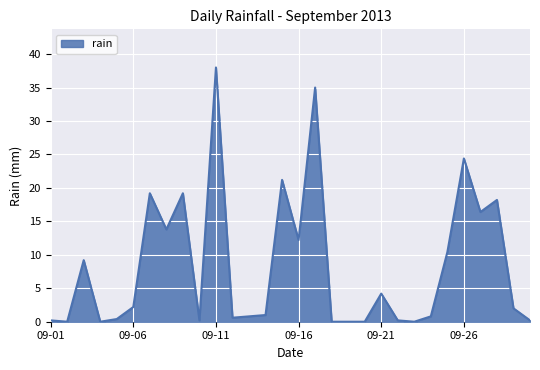

What is the greatest value displayed?

38.0